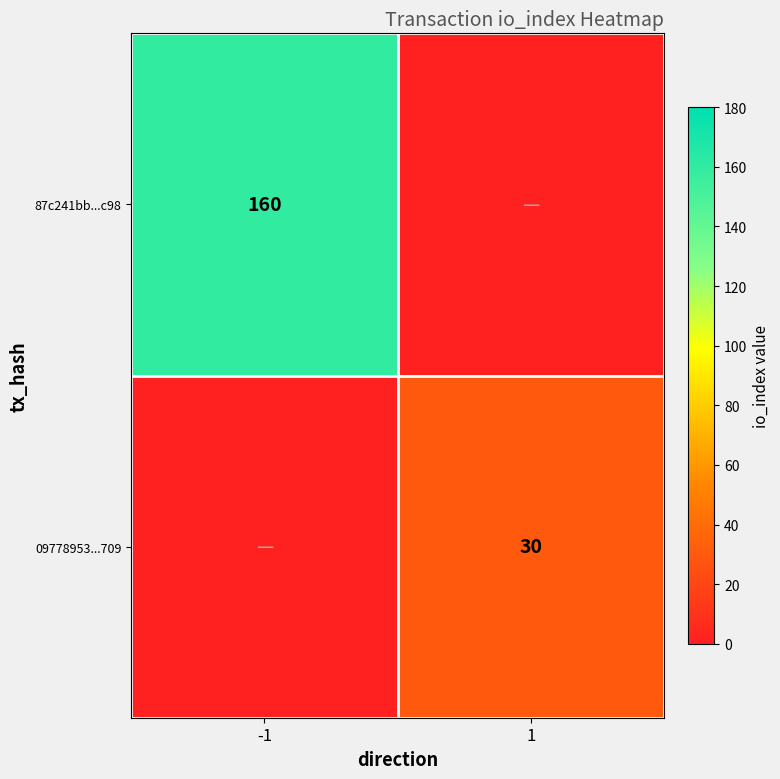

The value of 09778953...709 at 1 is 20. True or false?

False